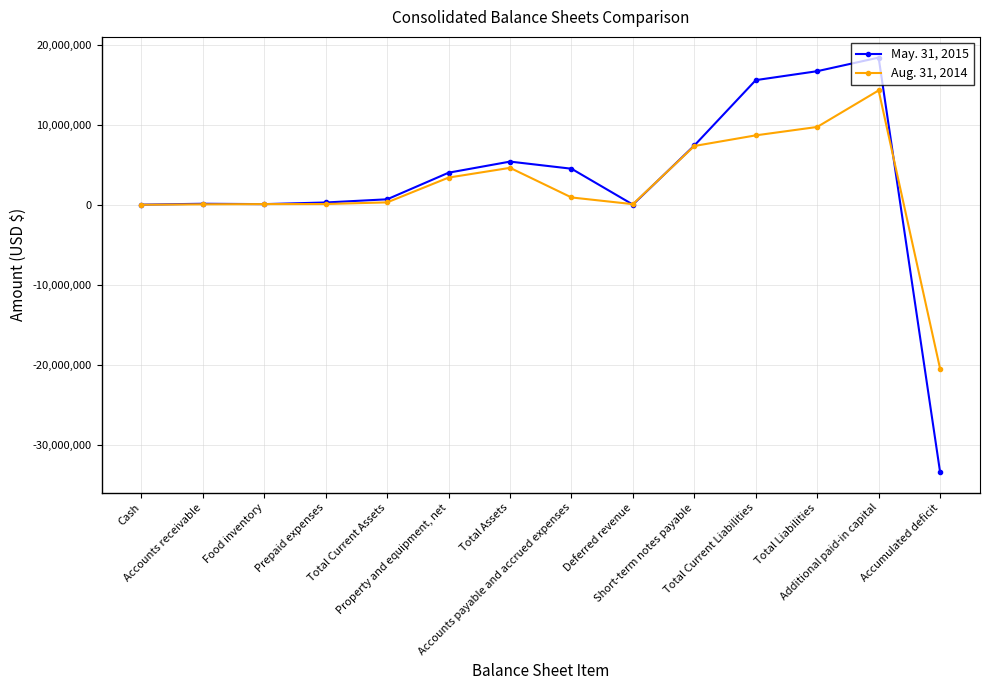

Is it true that May. 31, 2015 equals 2198424 at Total Assets?

False